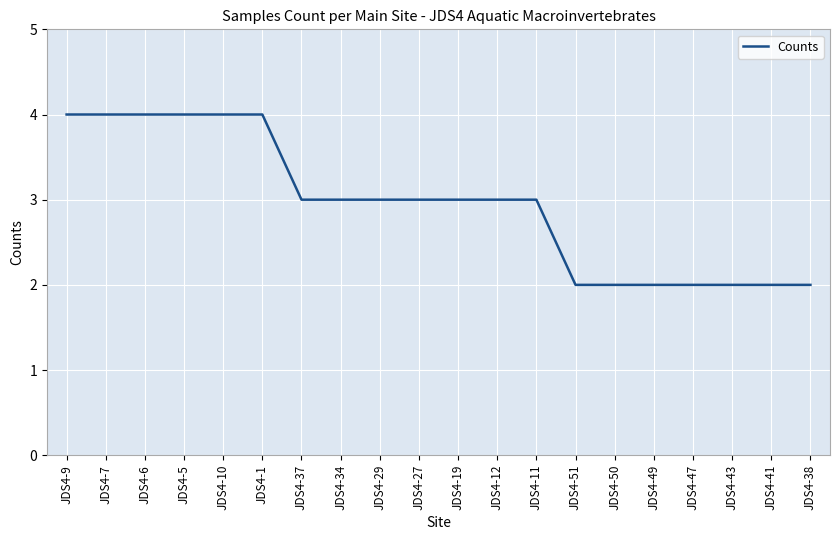

What is the sum of the values at JDS4-7 and JDS4-38?

6